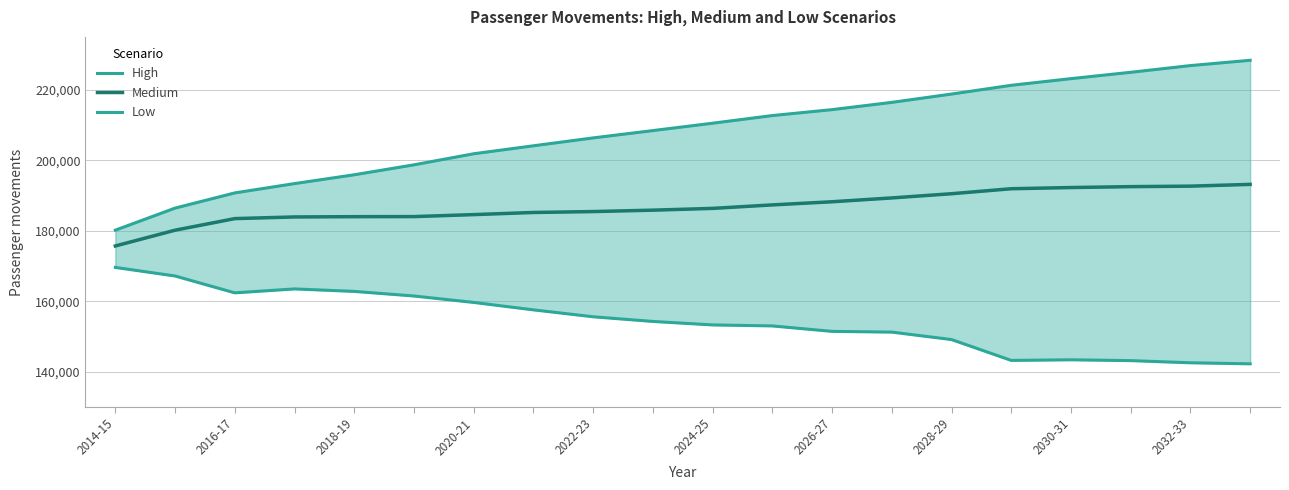

The High series shows 326131.2 at 2028-29. True or false?

False